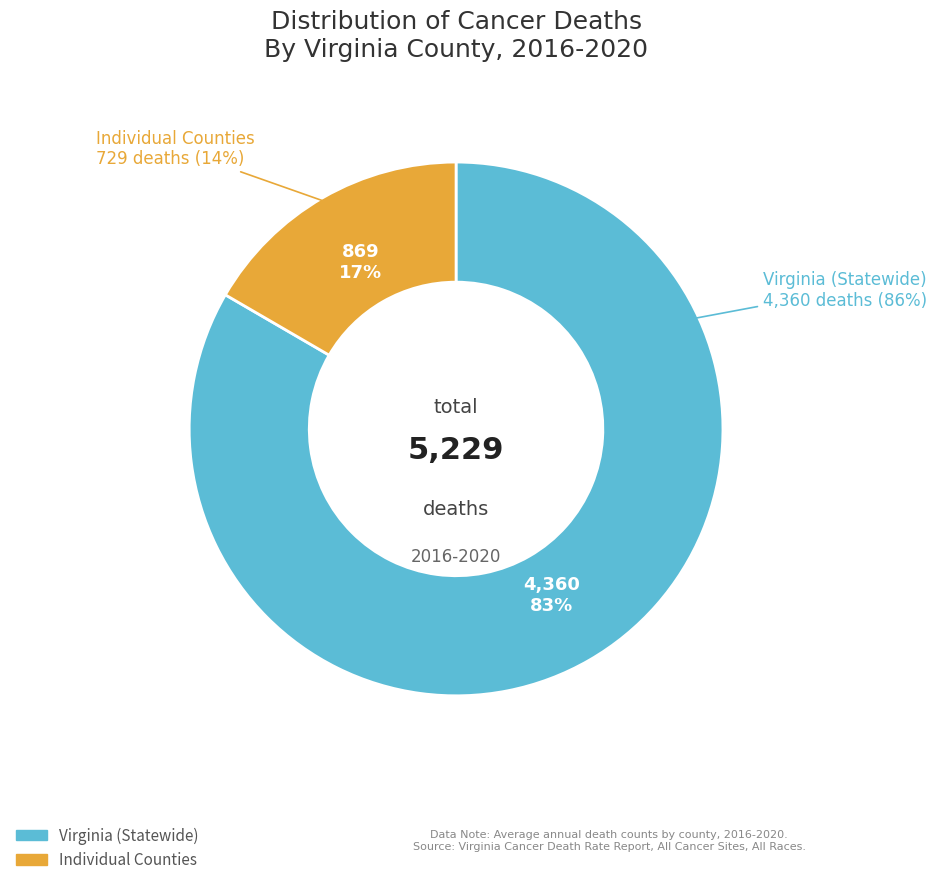

Do Botetourt County and Arlington County together represent more than half of the pie?

No